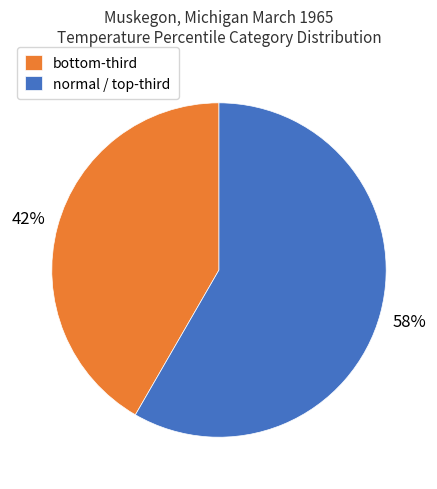

To the nearest percent, what is the average slice percentage?

50%